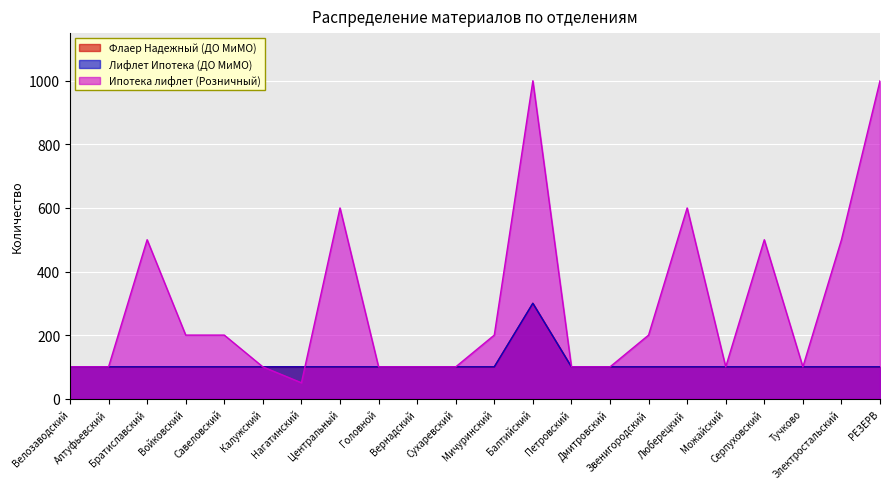

True or false: Лифлет Ипотека (ДО МиМО) has more than 2 interior local peaks.

False